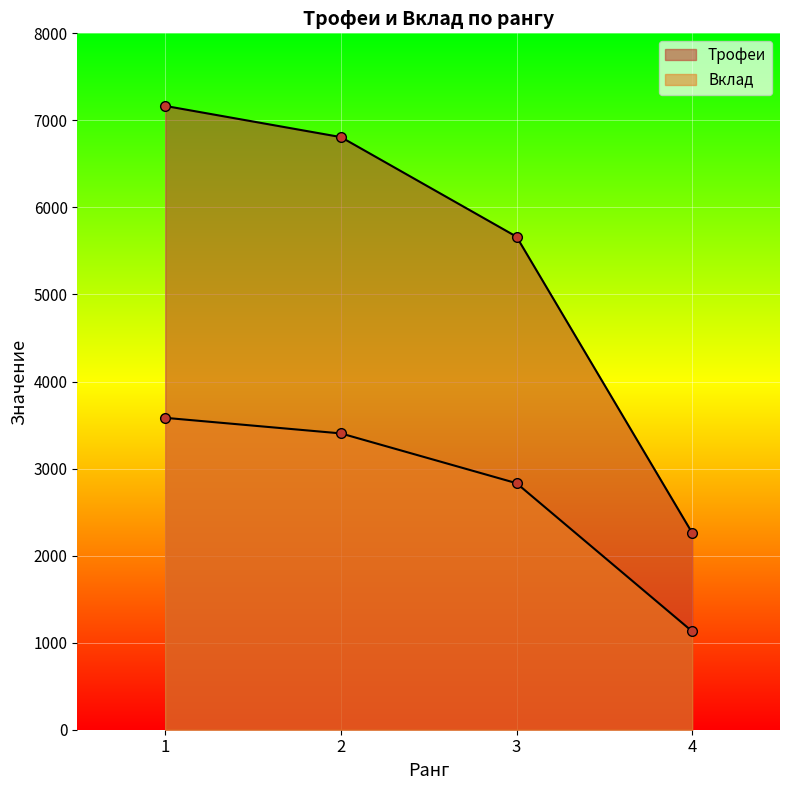

Reading left to right, what are all the values shown in this chart?

Трофеи: 7166	6808	5664	2261
Вклад: 3583	3404	2832	1130